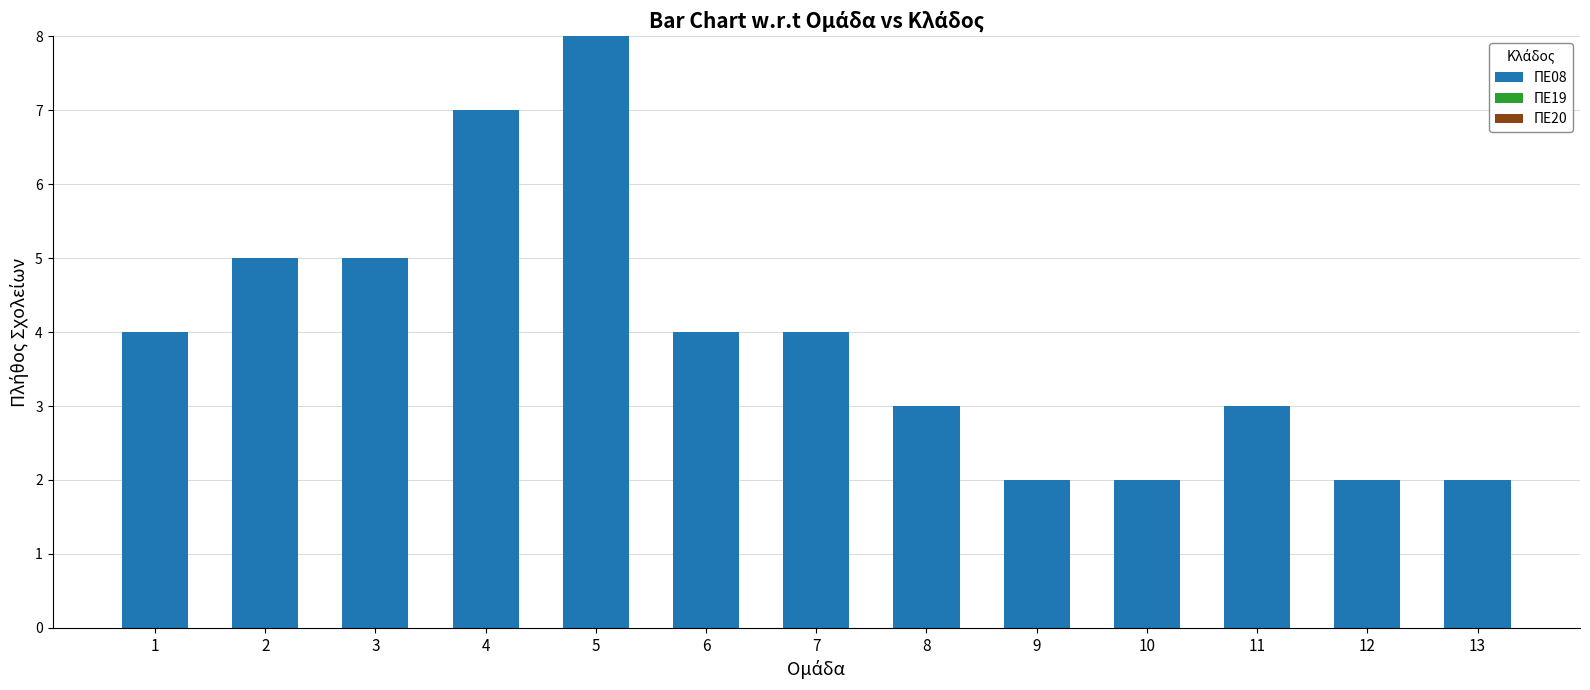

What is the greatest value displayed?

8